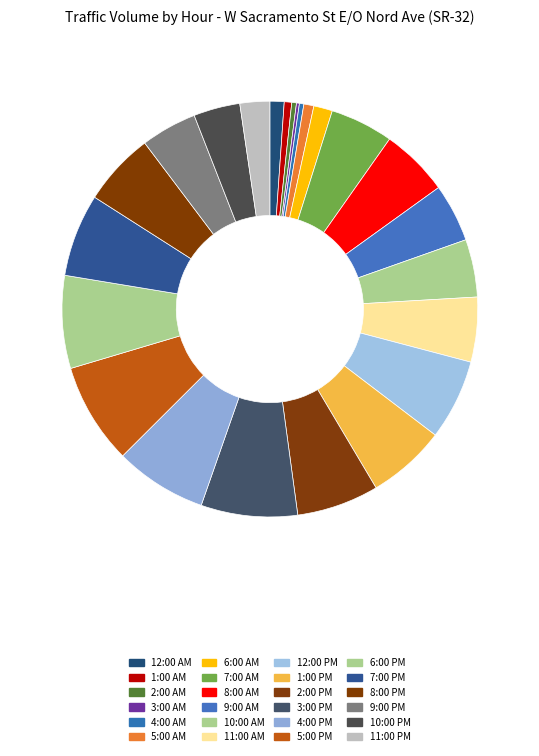

Is it true that 10:00 PM is 1% of the pie?

False